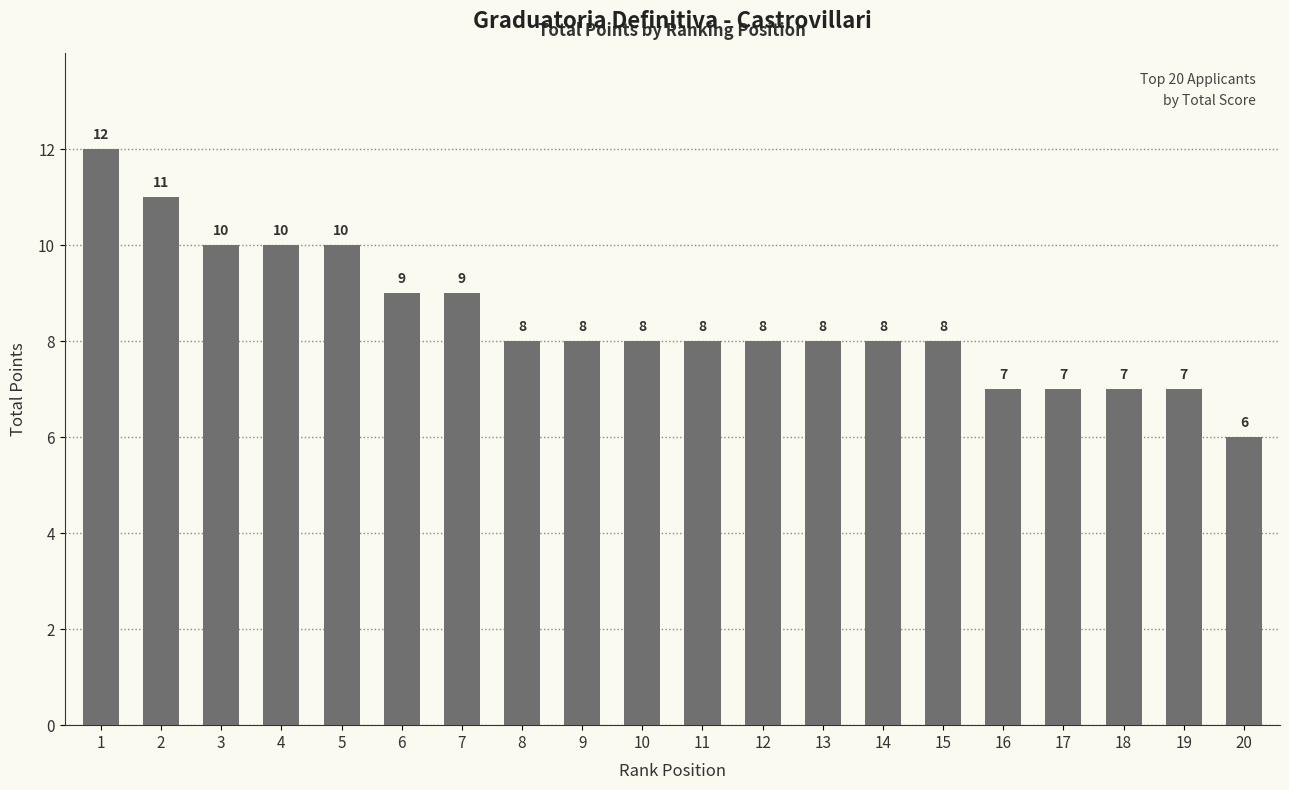

The chart shows a value of 8 at 8. True or false?

True